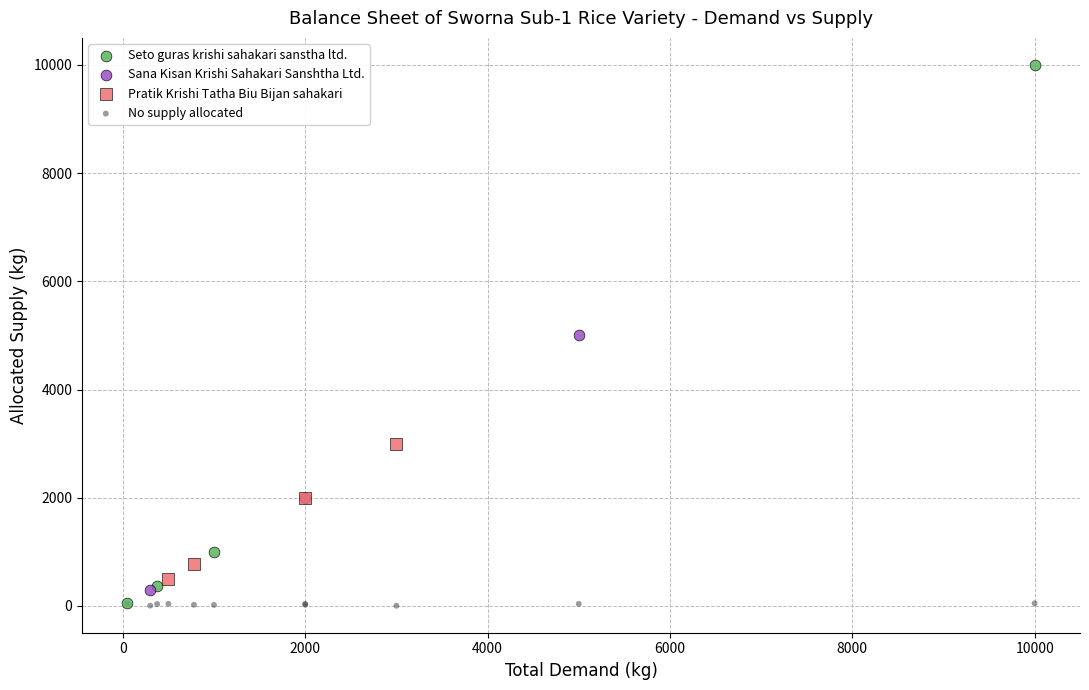

Which series contains the highest Y value?

Seto guras krishi sahakari sanstha ltd.